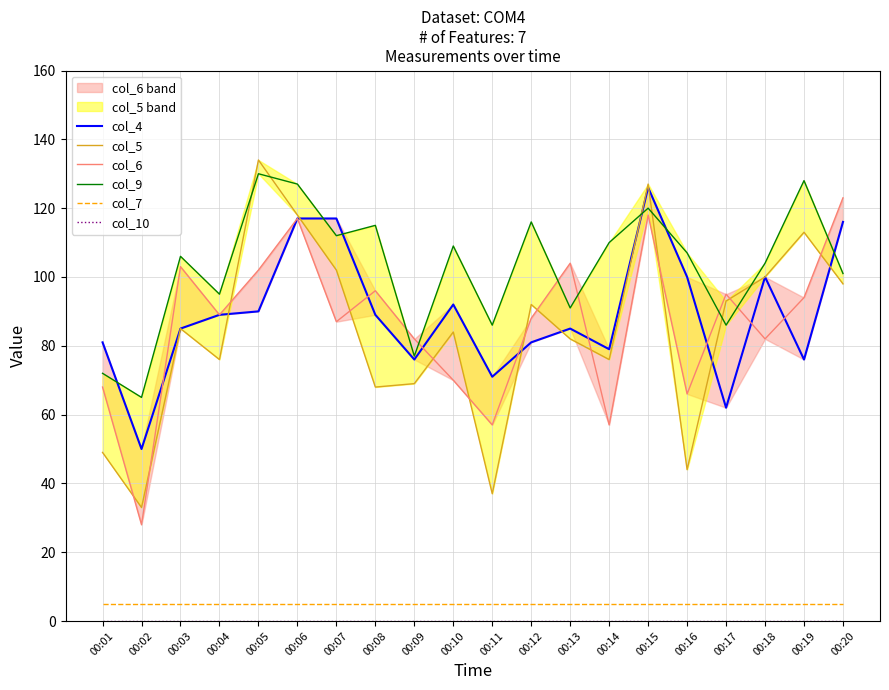

What is the difference between the highest and lowest values at 00:07?

117